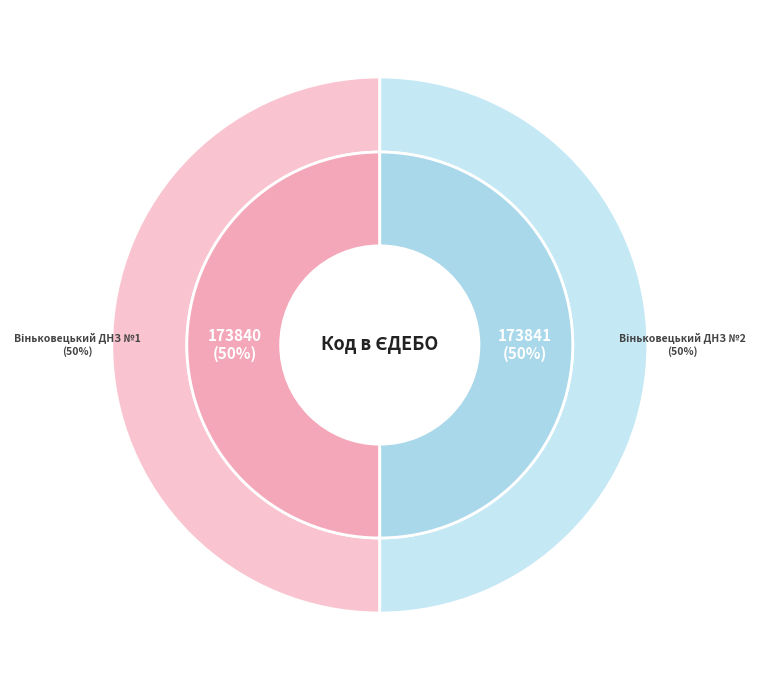

Between Віньковецький ДНЗ №1 and Віньковецький ДНЗ №2, which is larger?

Віньковецький ДНЗ №2